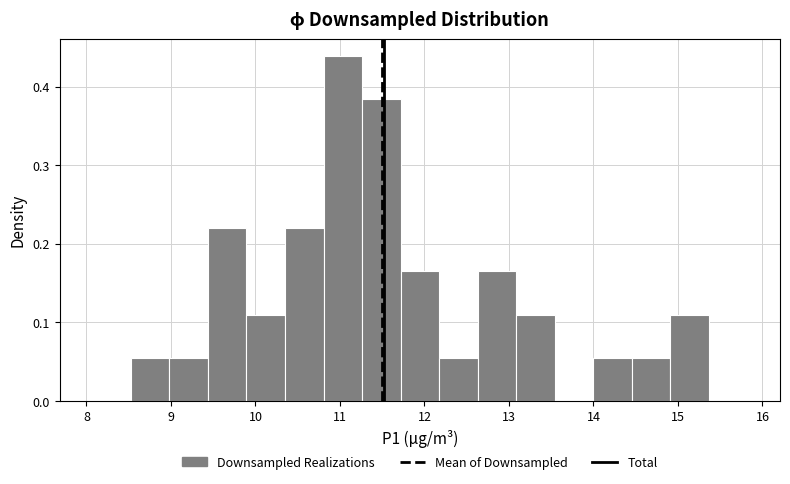

Reading left to right, transcribe this chart: for each bar, give the range it covers on the x-axis and its height. Neither the bar edges nor the heights are printed on the chart, so give them approximately, as read against the axes.

8.1 to 8.5: 0
8.5 to 9.0: 0.05
9.0 to 9.4: 0.05
9.4 to 9.9: 0.22
9.9 to 10.3: 0.11
10.3 to 10.8: 0.22
10.8 to 11.3: 0.44
11.3 to 11.7: 0.38
11.7 to 12.2: 0.16
12.2 to 12.6: 0.05
12.6 to 13.1: 0.16
13.1 to 13.5: 0.11
13.5 to 14.0: 0
14.0 to 14.5: 0.05
14.5 to 14.9: 0.05
14.9 to 15.4: 0.11
15.4 to 15.8: 0